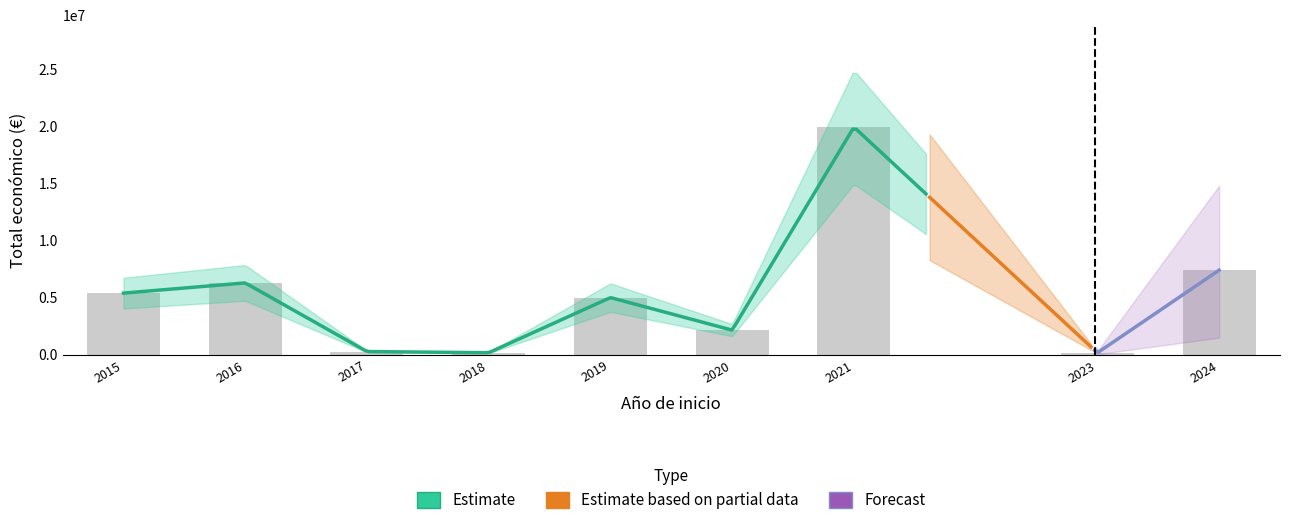

What is the change in value from 2016 to 2023?

-6117994